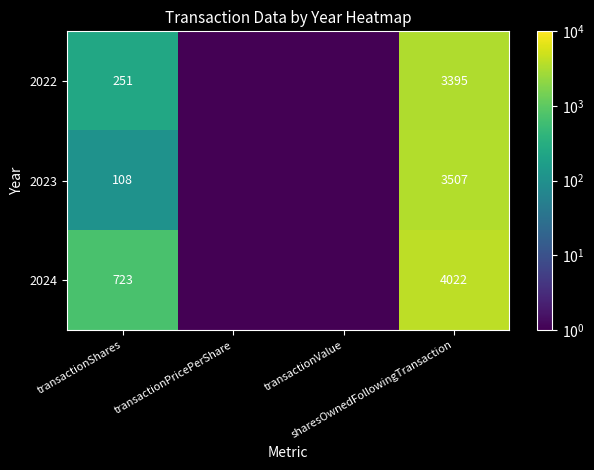

How many data points does each series have?

4